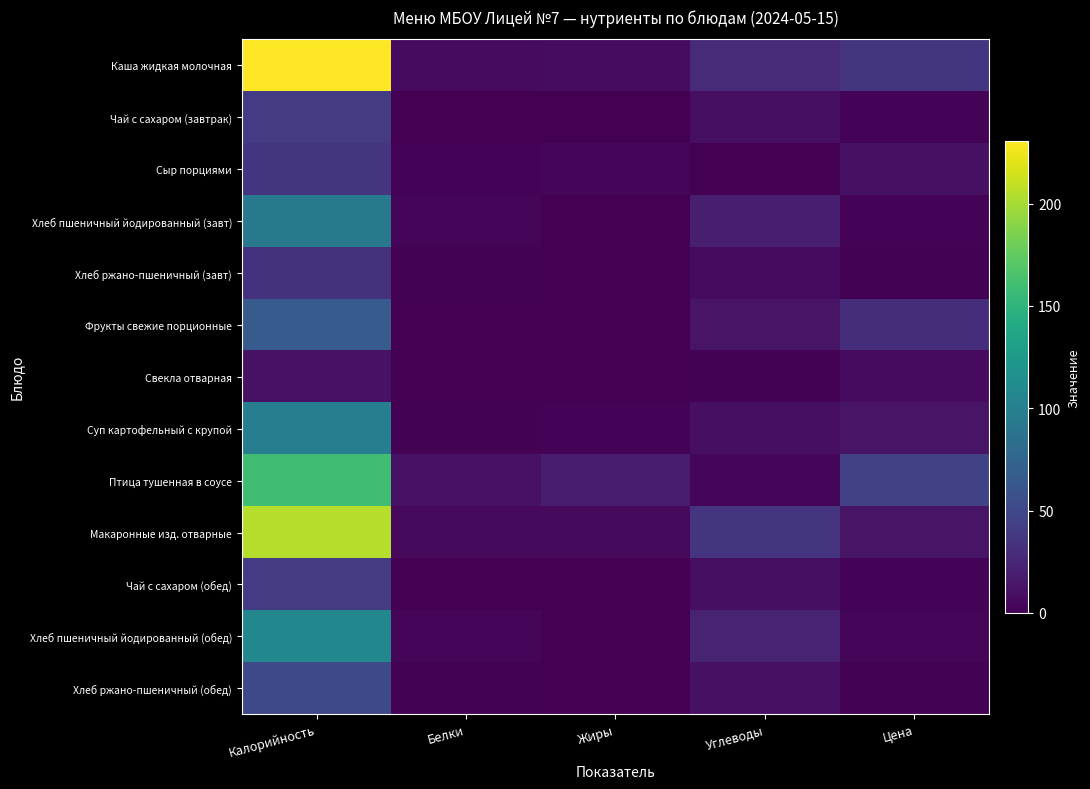

Which category has the highest value across all series?

Калорийность